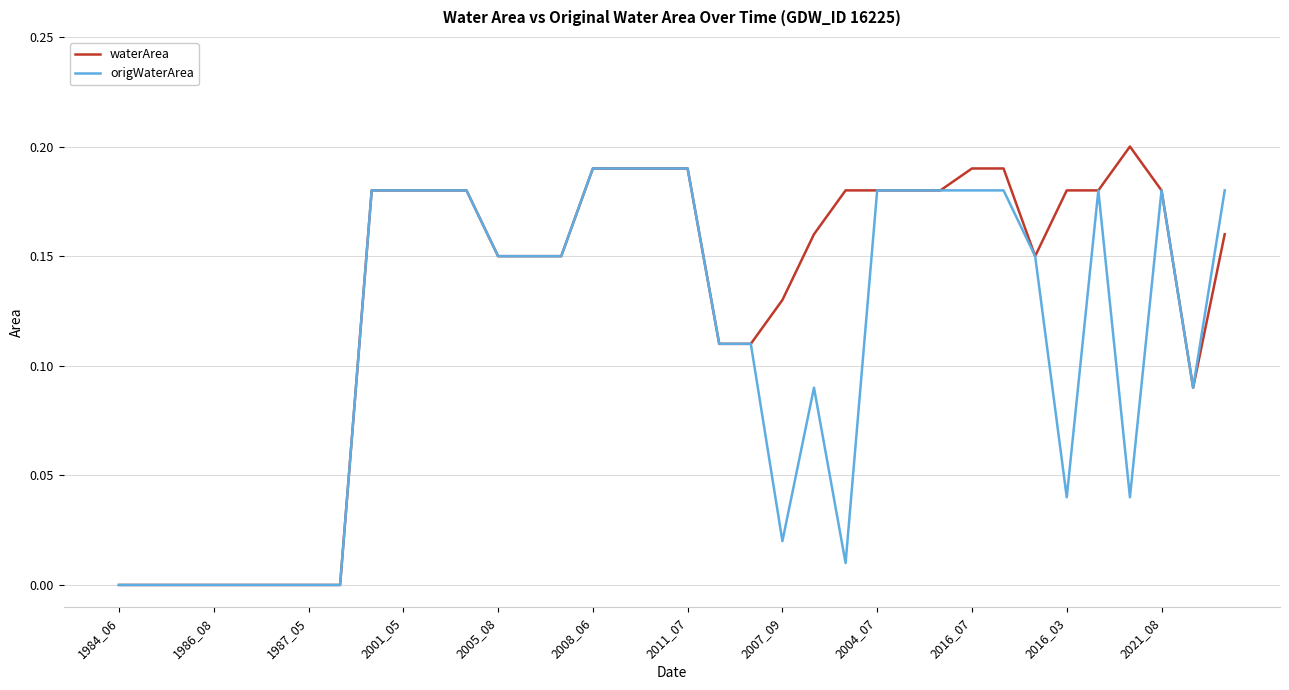

List the series in order of their overall mean, highest first.

waterArea, origWaterArea